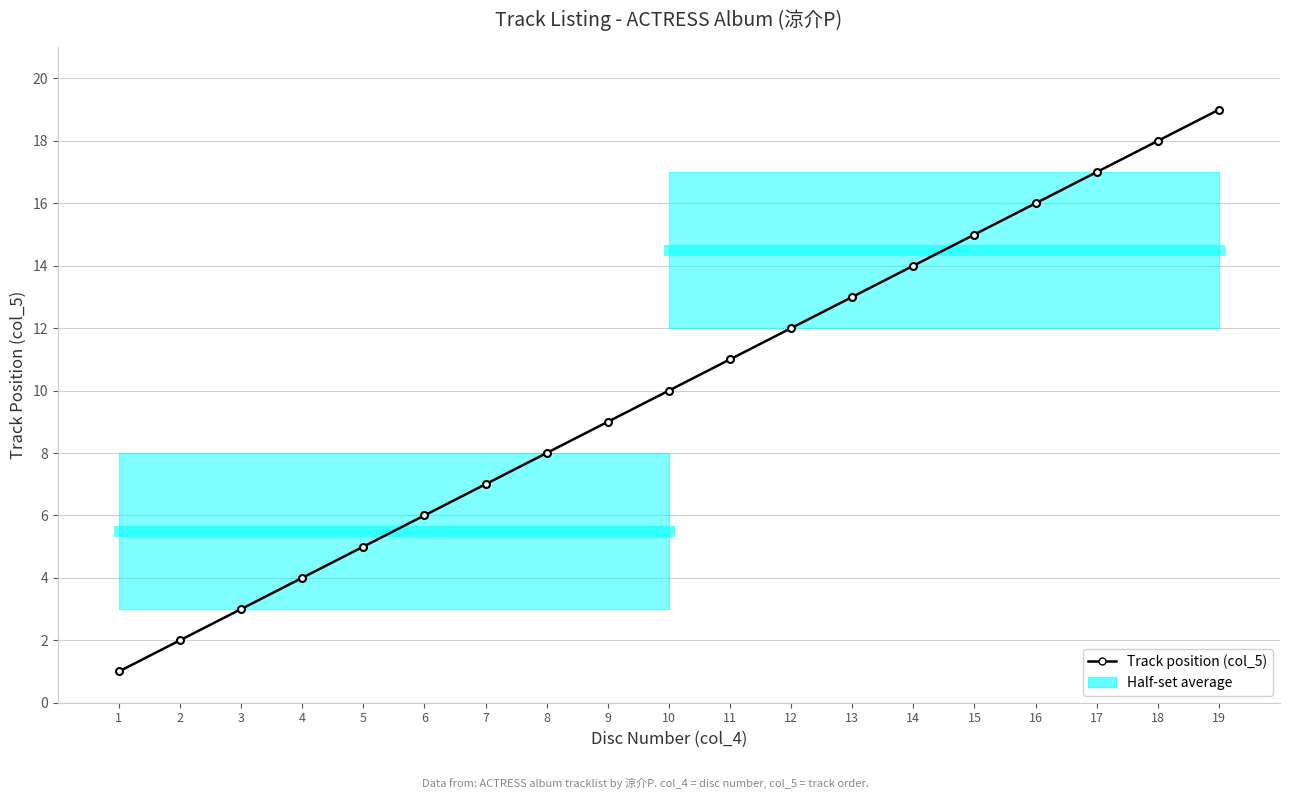

Which has a higher value, 11 or 3?

11